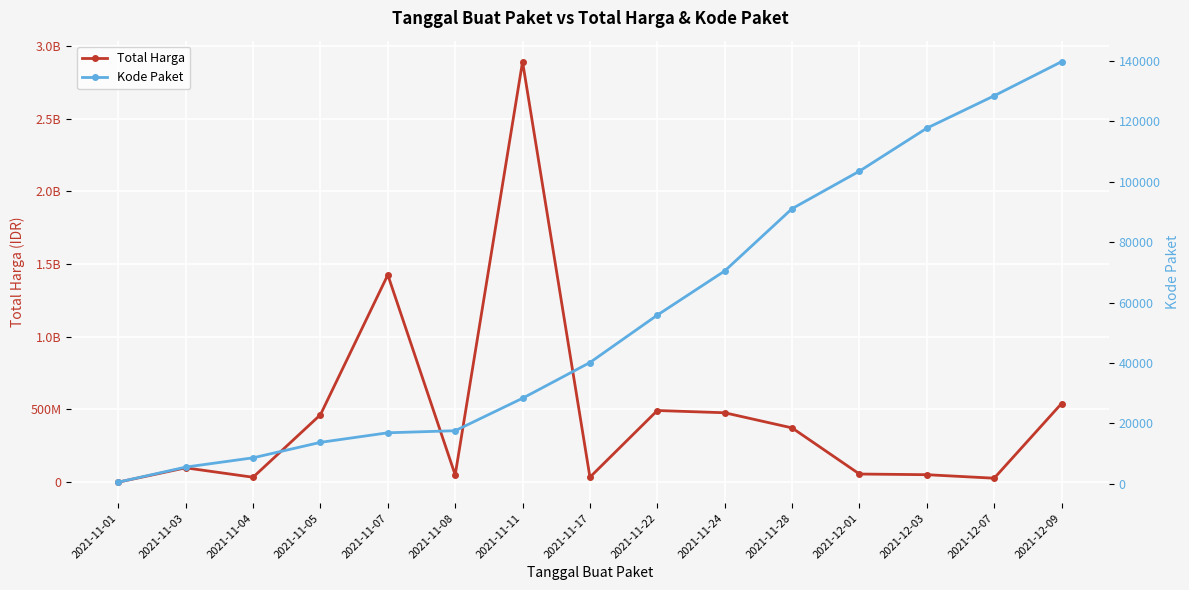

What is the difference between the maximum and minimum values in the Total Harga series?

2891788400